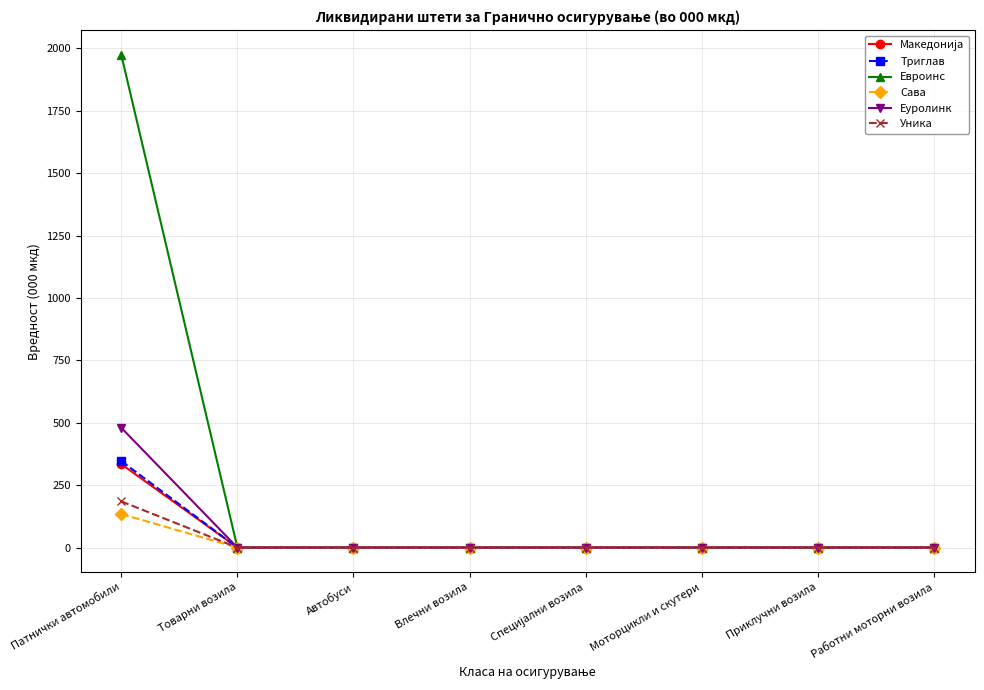

What is the difference between the highest and lowest values at Патнички автомобили?

1839.4